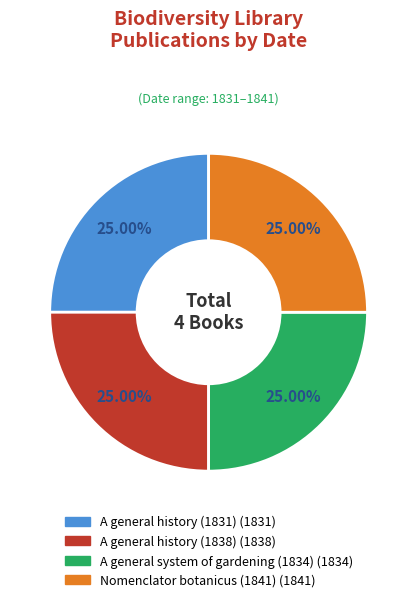

How many slices are in this pie chart?

4